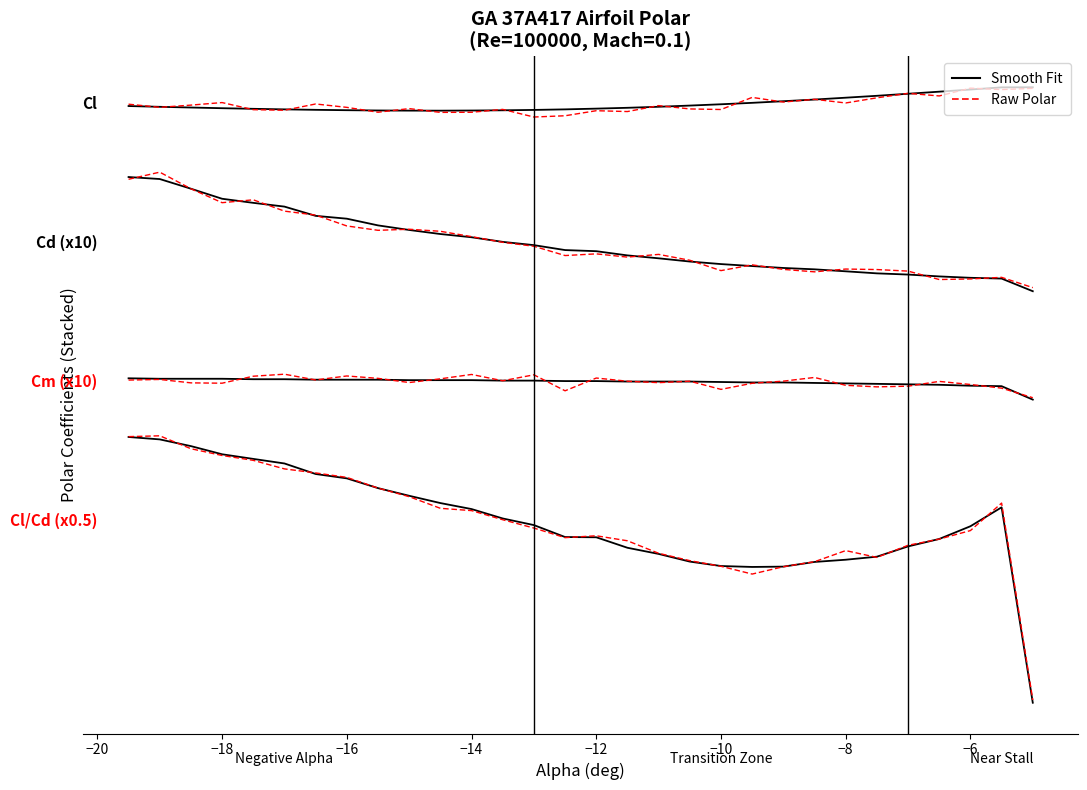

Where is the first local maximum for Actual Data?

−18